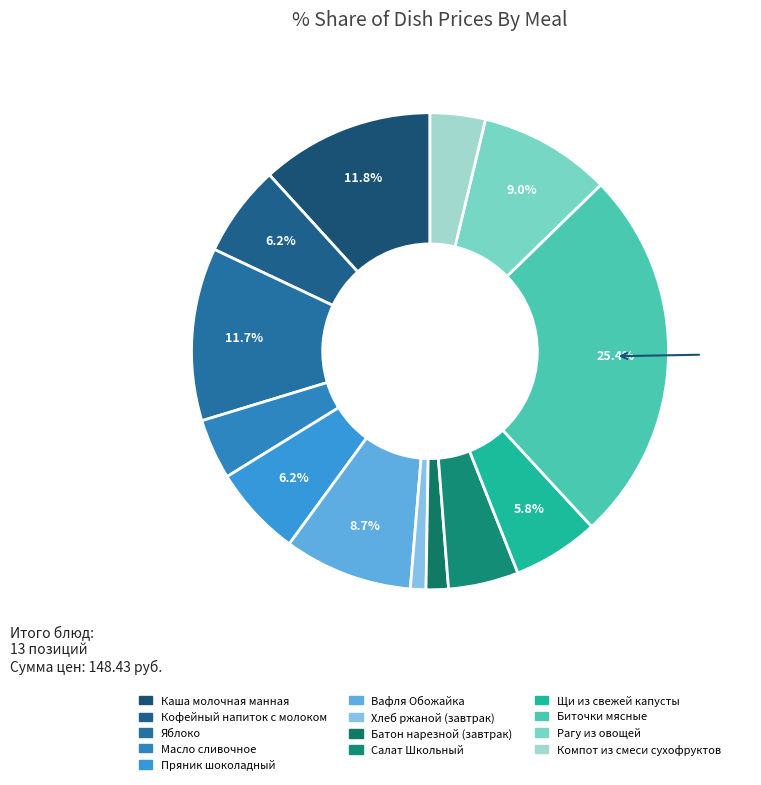

To the nearest percent, what is the difference between the largest and smallest slice percentages?

24%